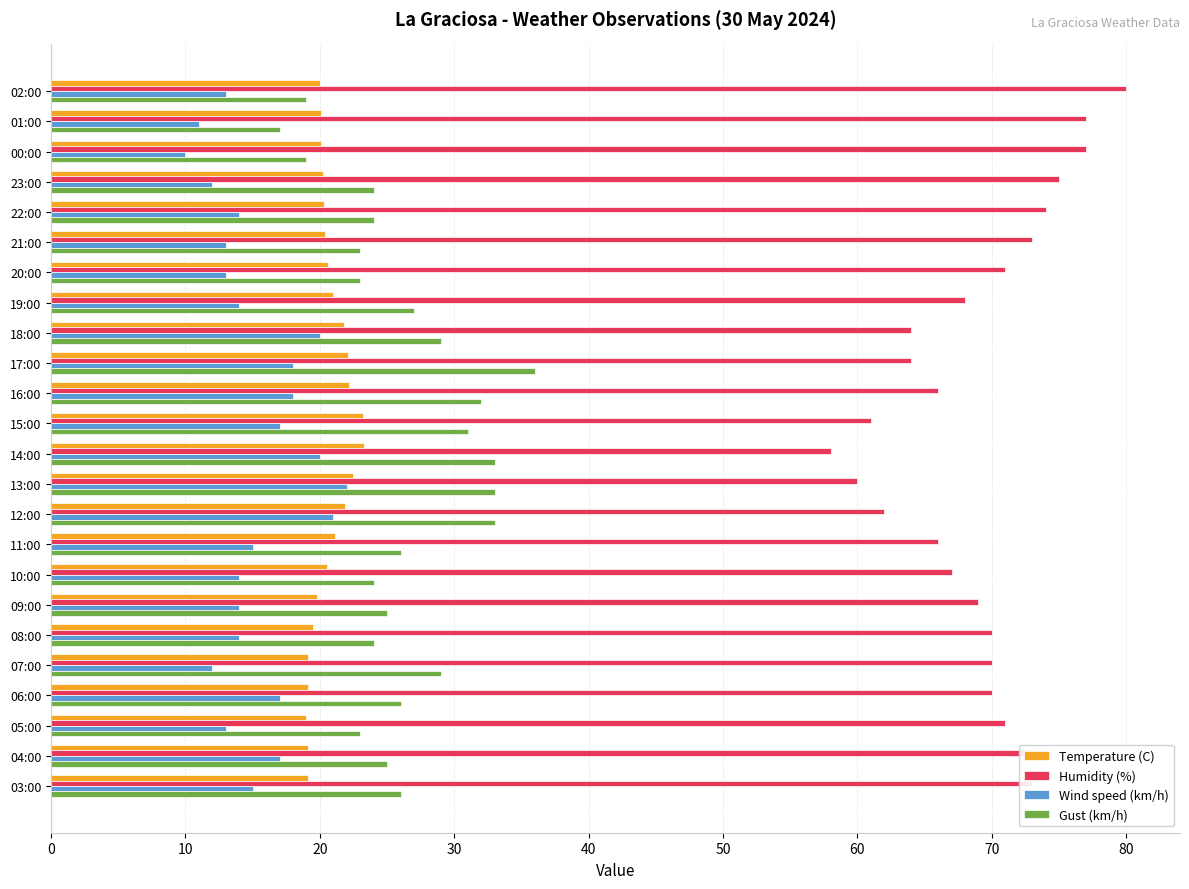

The Temperature (C) series shows 21.8 at 18:00. True or false?

True